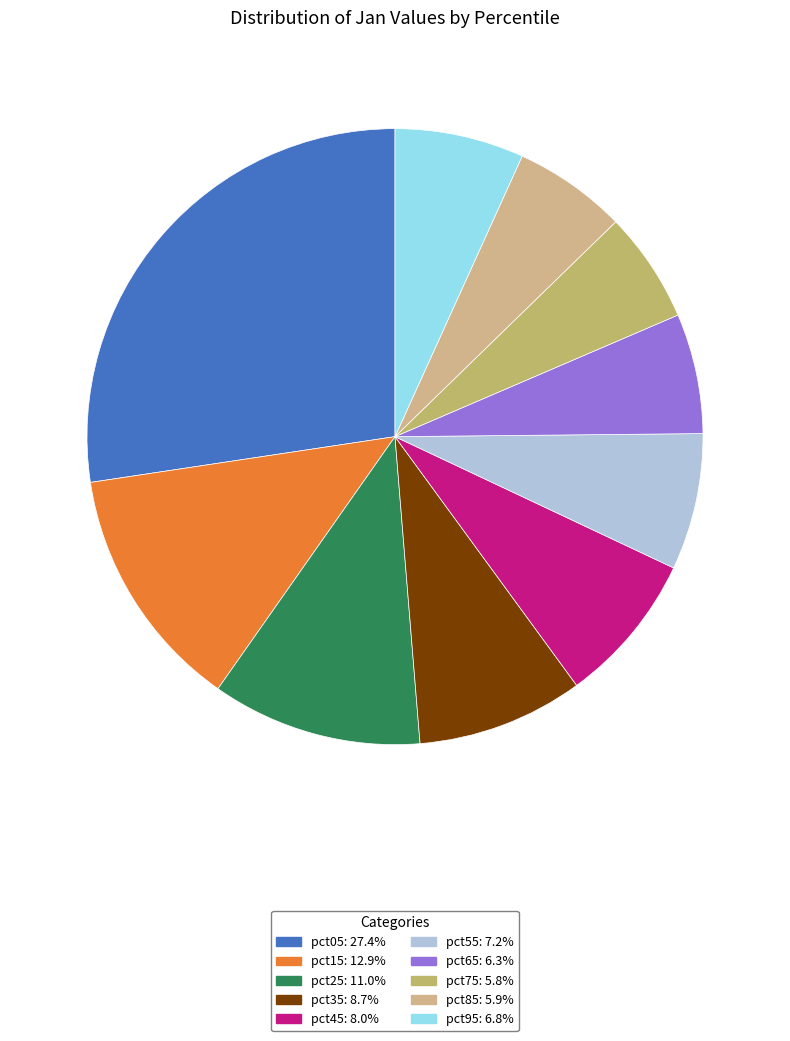

Count the number of slices in the pie.

10